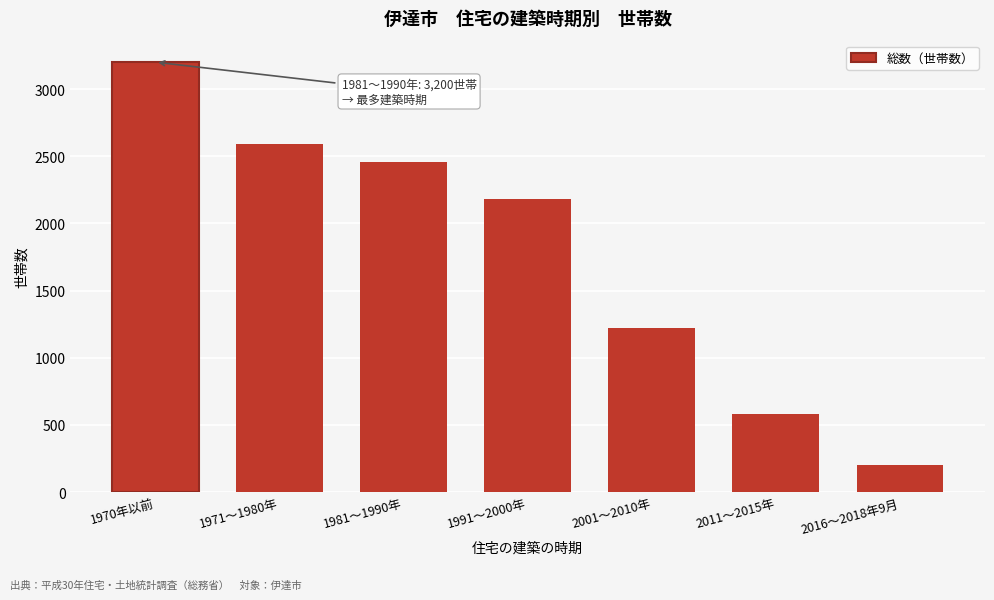

Reading left to right, transcribe all the data shown in this chart.

3200	2590	2460	2180	1220	580	200